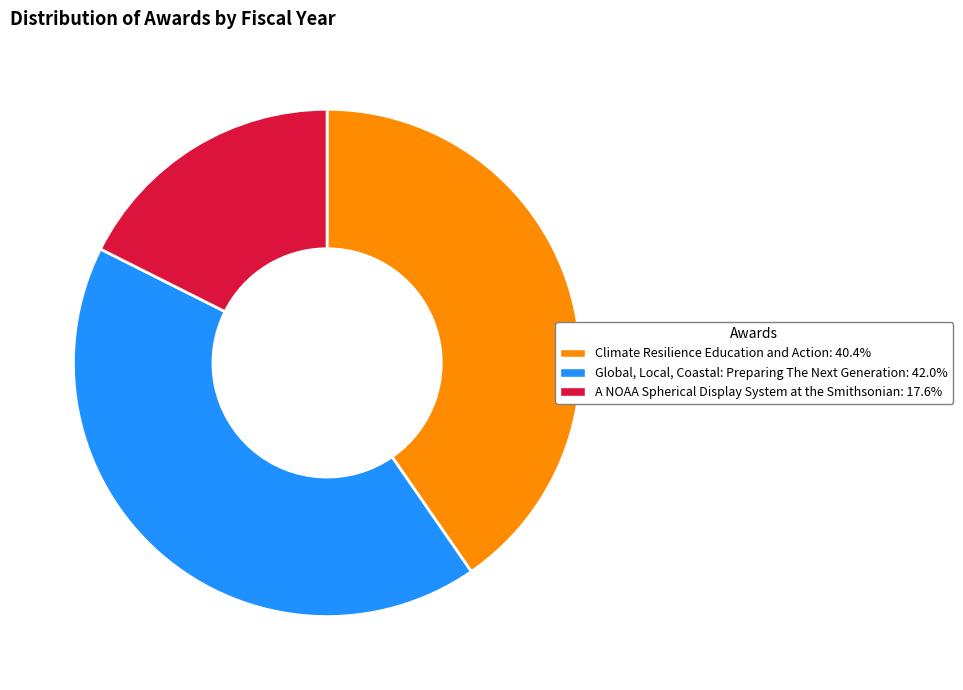

Does any single category account for the majority?

No